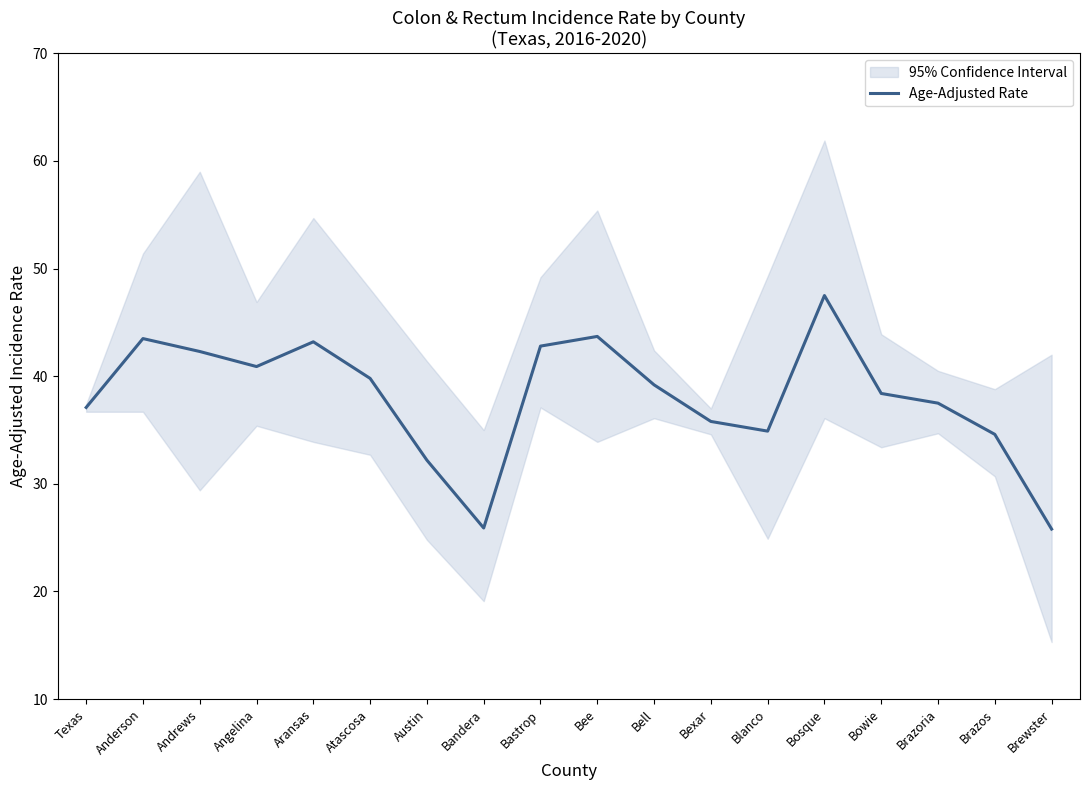

True or false: the data has more than 2 interior local peaks.

True